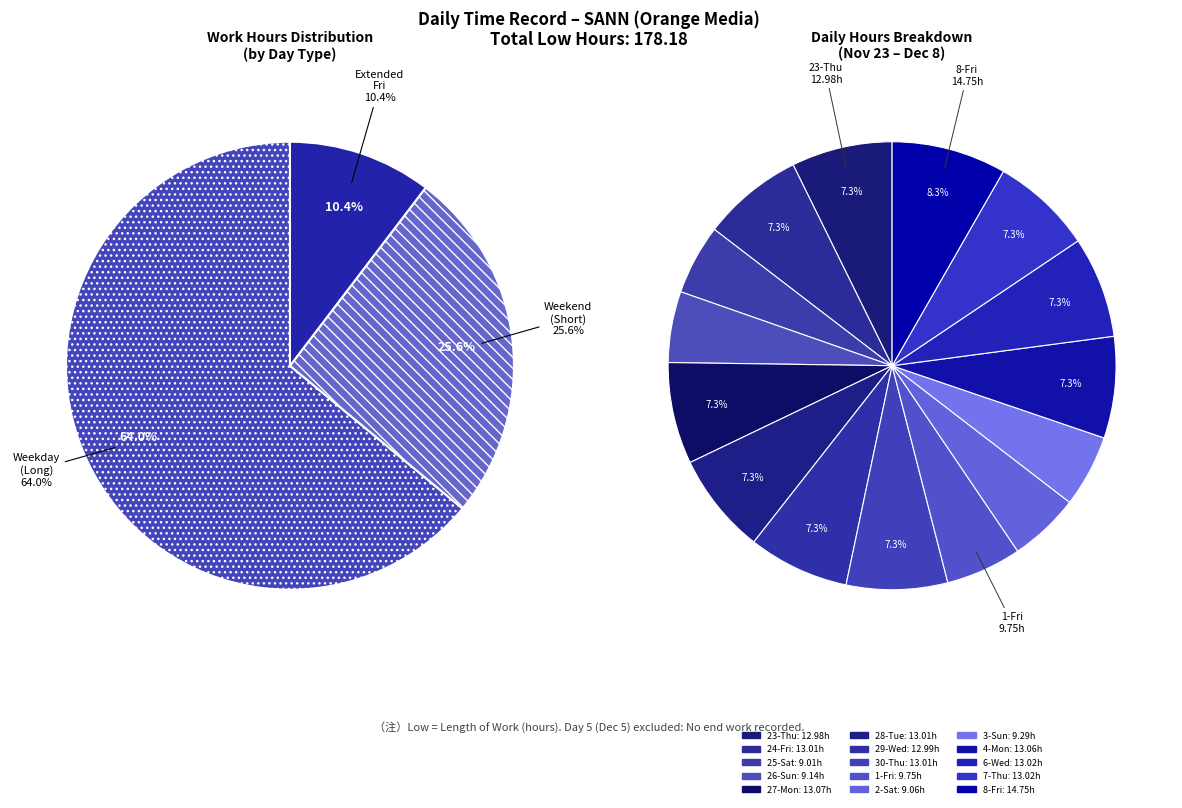

How many segments does this pie chart have?

15